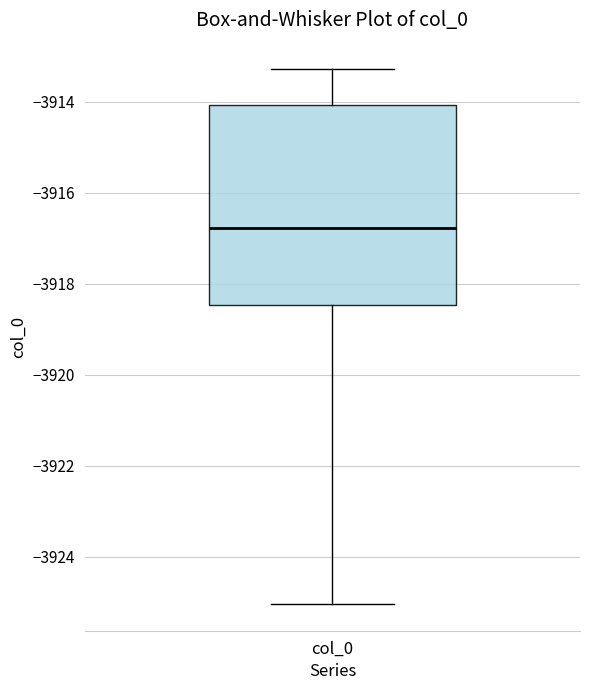

Read this box plot against the y-axis: the position of the median line, the range covered by the box, and the ends of both whiskers. The values are not printed on the chart, so give them approximately, as read against the axis.

median -3916.8, box -3918.4 to -3914.0, whiskers -3925.0 to -3913.2